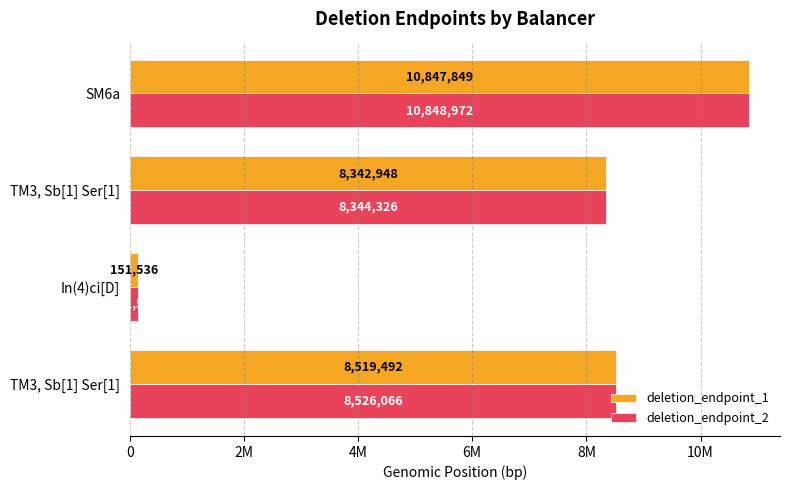

What position from the left is 4M?

3